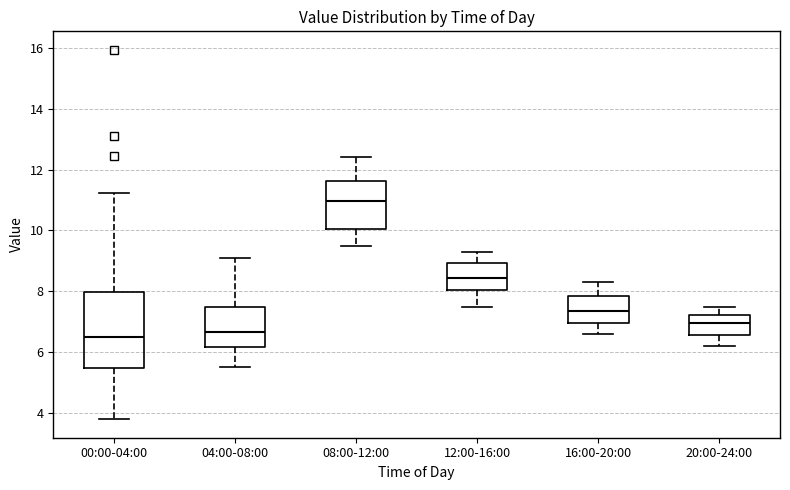

Reading left to right, transcribe this box plot: for each box, give where its median line is, the range the box spans, and where its two whiskers end, as read against the y-axis. The values are not printed on the chart, so give them approximately, as read against the axis.

00:00-04:00: median 6.6, box 5.4 to 8.0, whiskers 3.8 to 11.2
04:00-08:00: median 6.6, box 6.2 to 7.6, whiskers 5.6 to 9.2
08:00-12:00: median 11.0, box 10.0 to 11.6, whiskers 9.6 to 12.4
12:00-16:00: median 8.4, box 8.0 to 9.0, whiskers 7.6 to 9.4
16:00-20:00: median 7.4, box 7.0 to 7.8, whiskers 6.6 to 8.4
20:00-24:00: median 7.0, box 6.6 to 7.2, whiskers 6.2 to 7.6